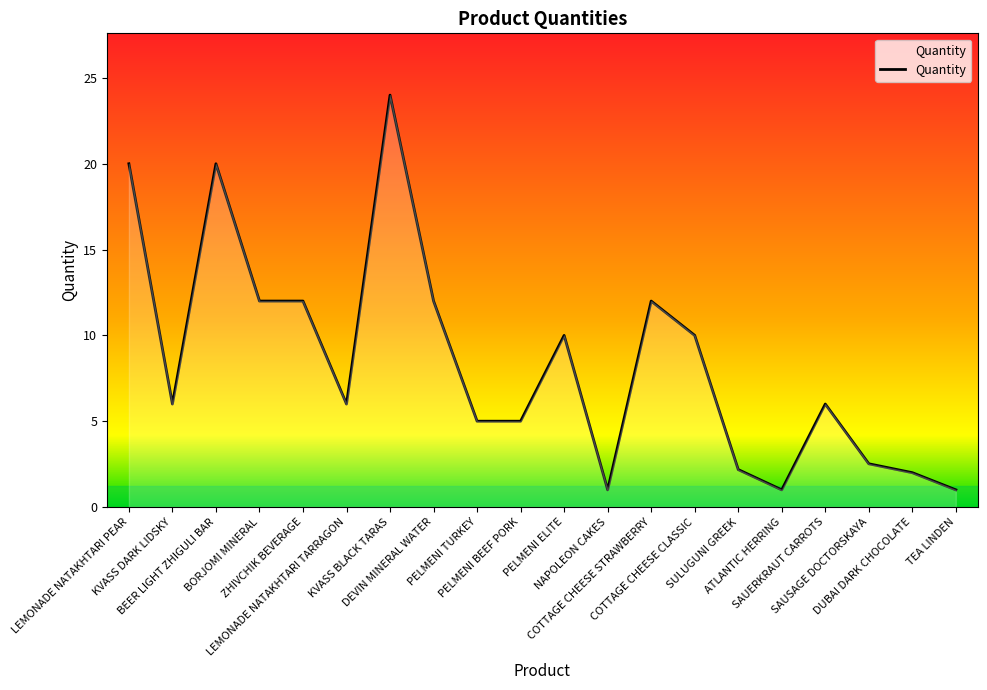

Approximately how many times larger is the value at COTTAGE CHEESE CLASSIC compared to BORJOMI MINERAL?

0.8